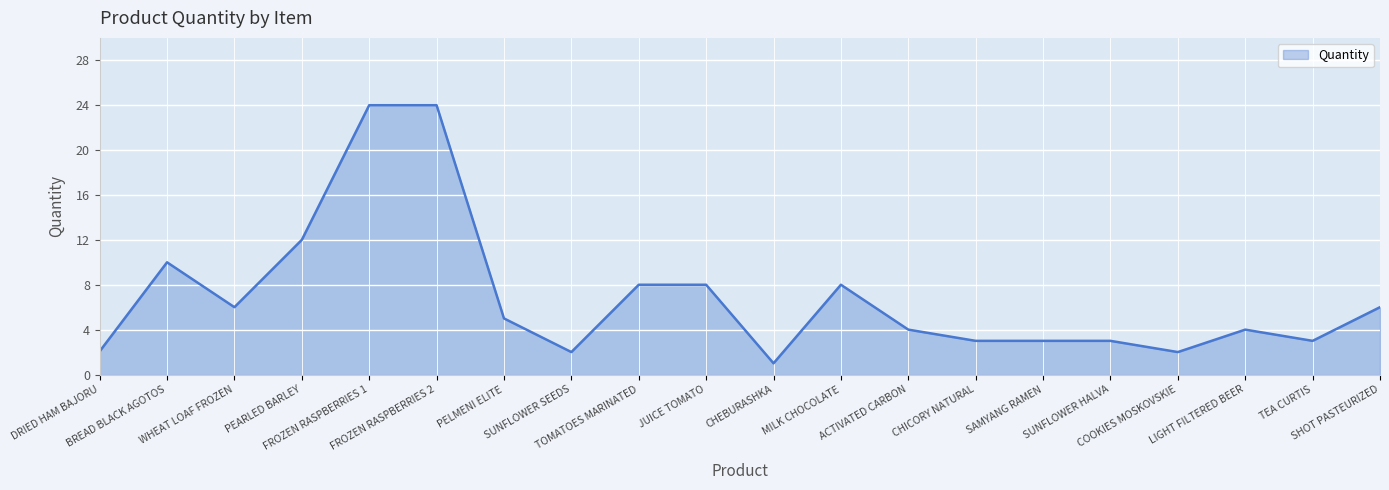

Where is the data nearest to the value 12?

PEARLED BARLEY